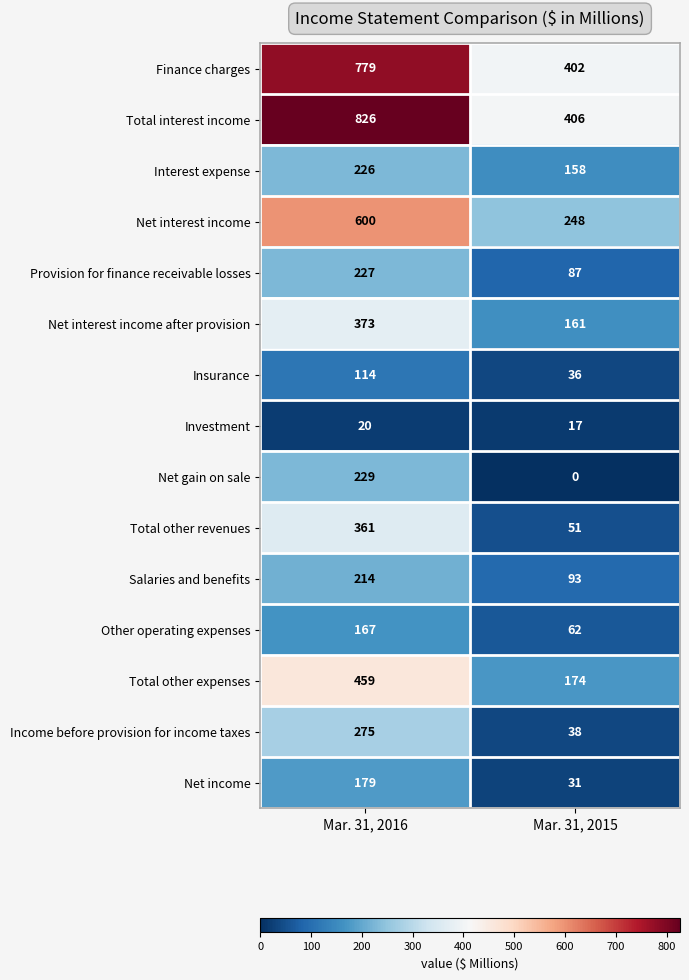

At Mar. 31, 2016, list the series in order from largest to smallest.

Total interest income, Finance charges, Net interest income, Total other expenses, Net interest income after provision, Total other revenues, Income before provision for income taxes, Net gain on sale, Provision for finance receivable losses, Interest expense, Salaries and benefits, Net income, Other operating expenses, Insurance, Investment